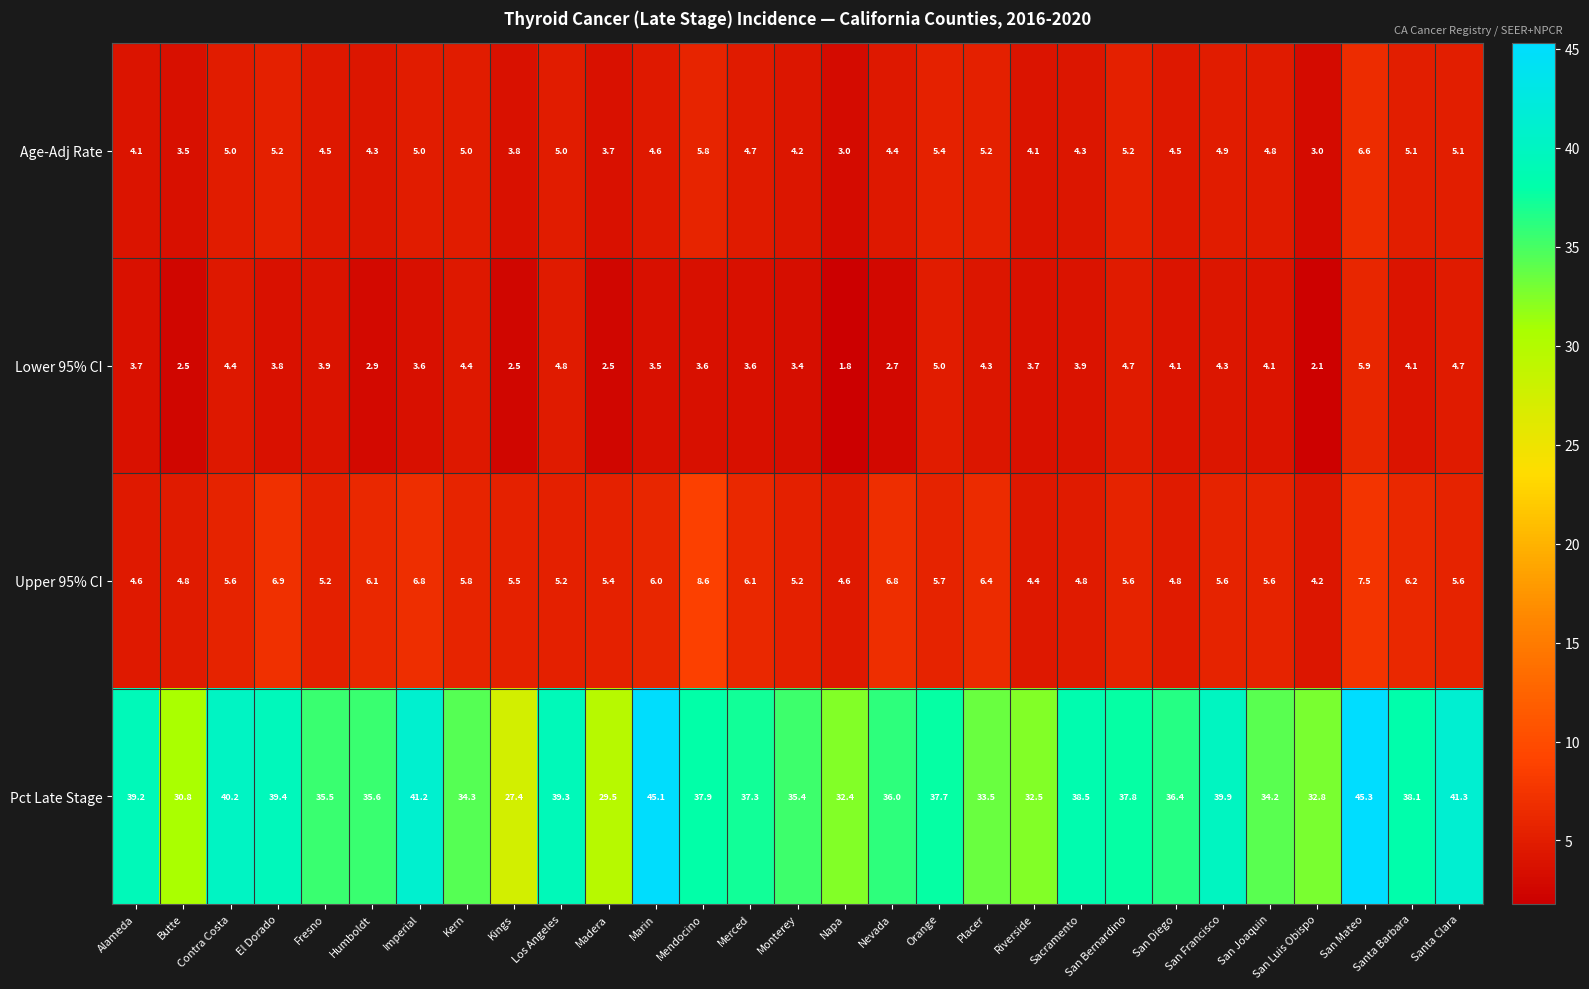

What is the average value of the Upper 95% CI series?

5.7